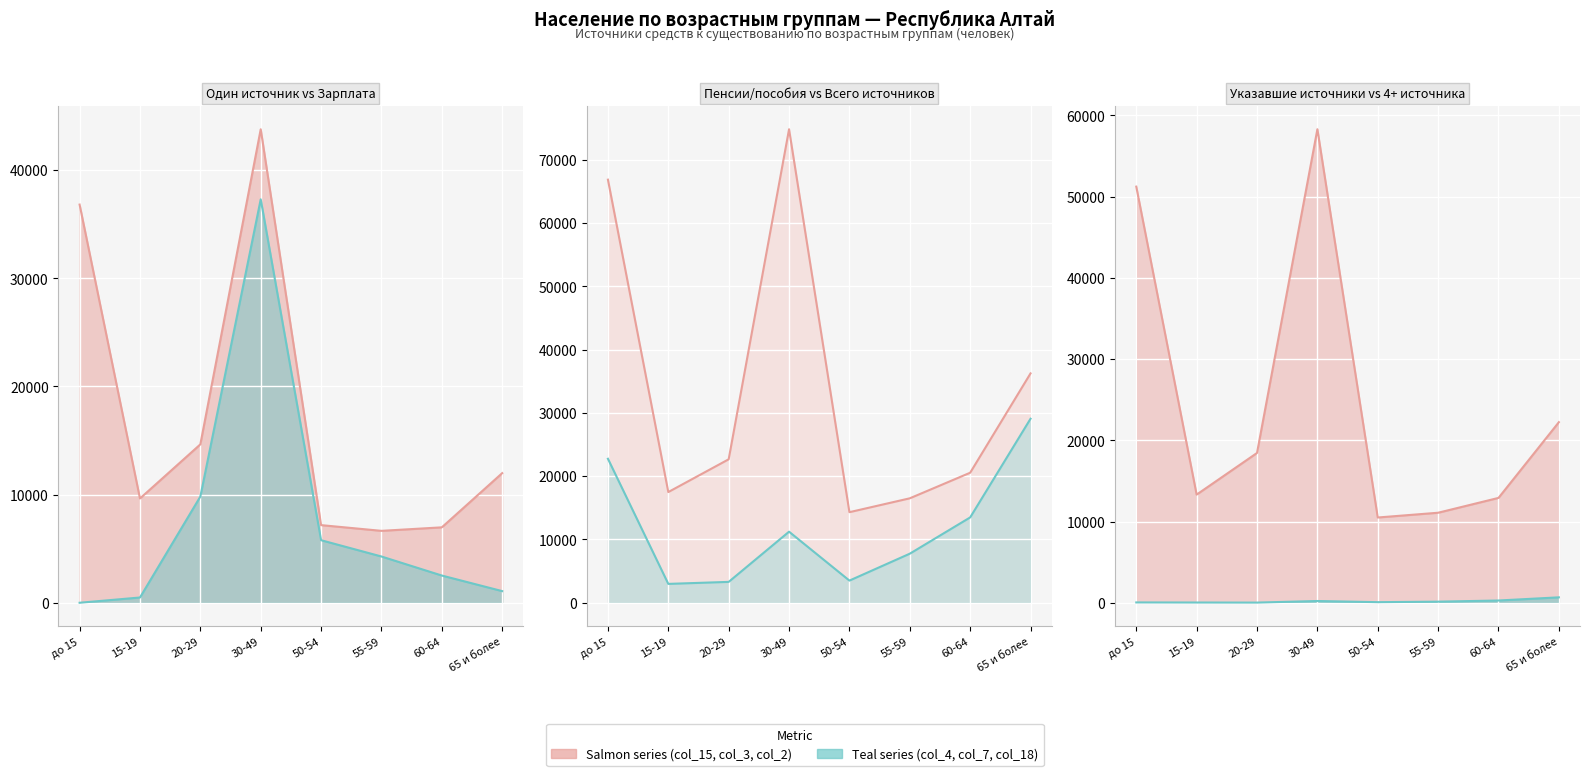

What is the total value across all series at 30-49?

225651